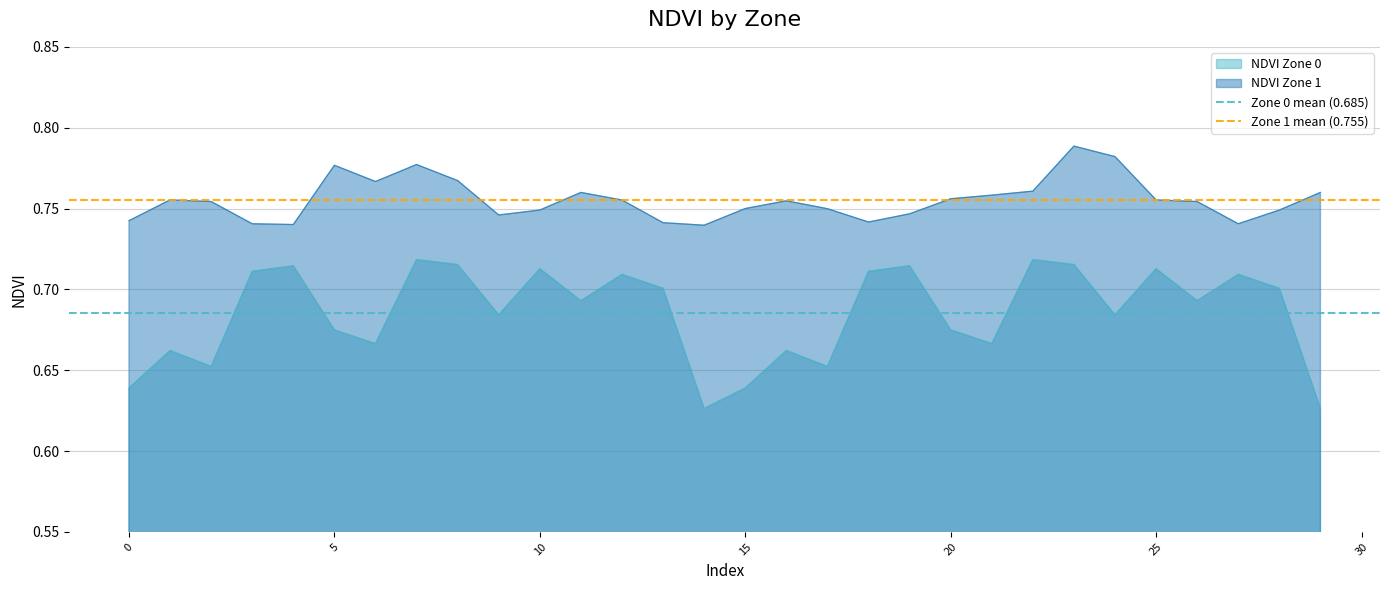

True or false: NDVI Zone 0 and NDVI Zone 1 intersect in this chart.

False